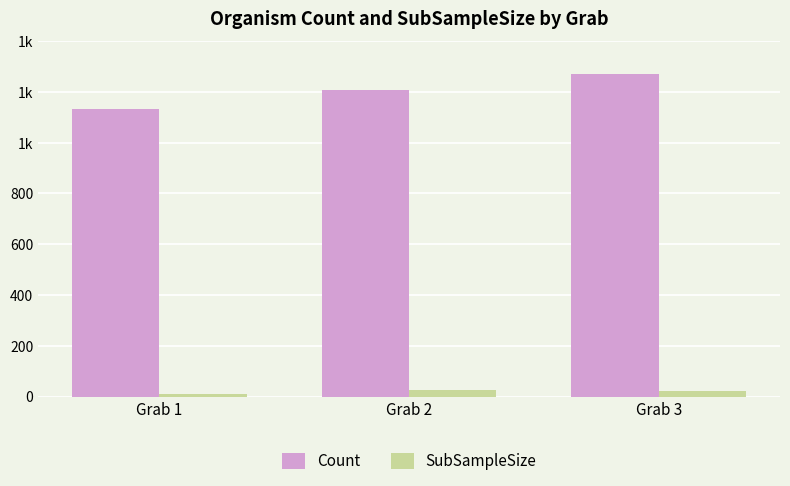

At which label does Count first exceed 1208?

Grab 3